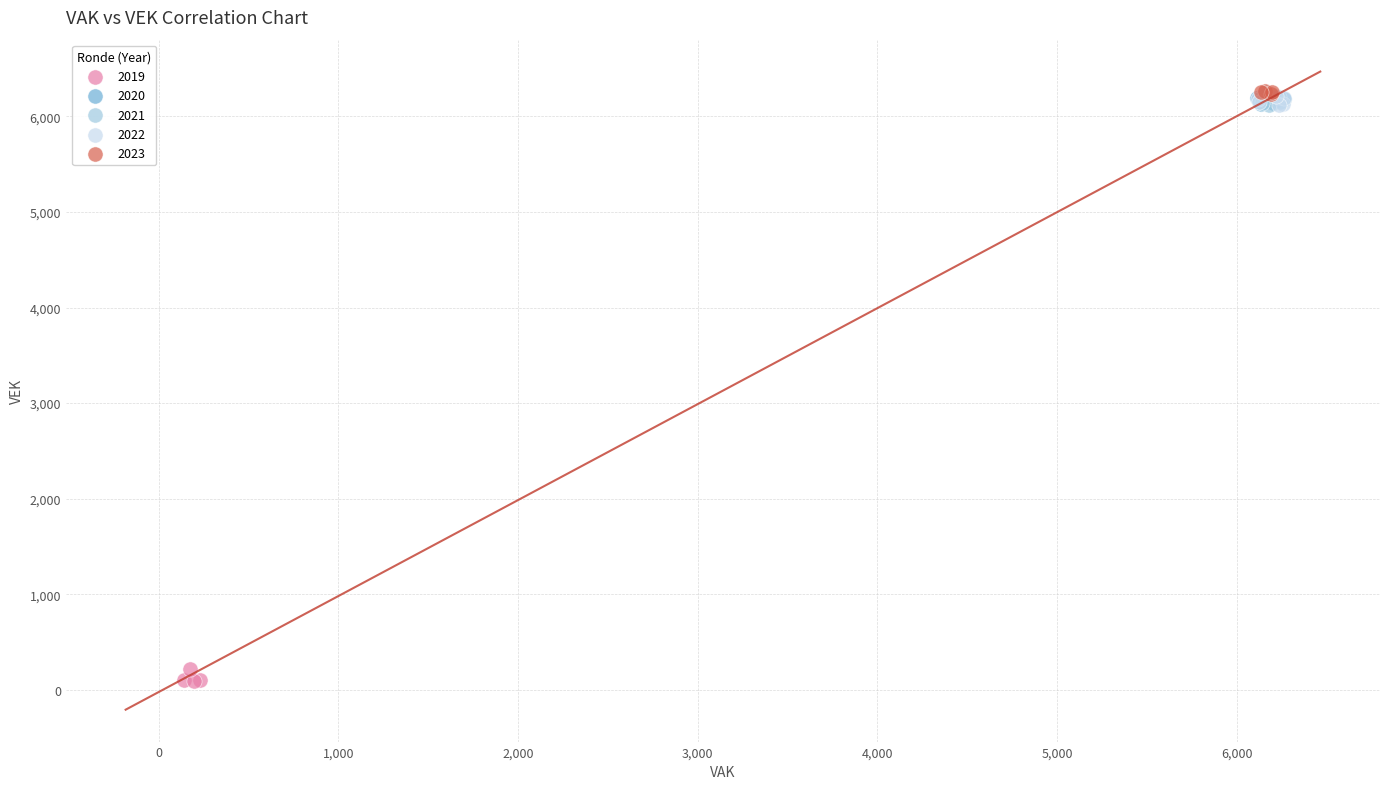

Which series reaches the minimum Y coordinate?

2019